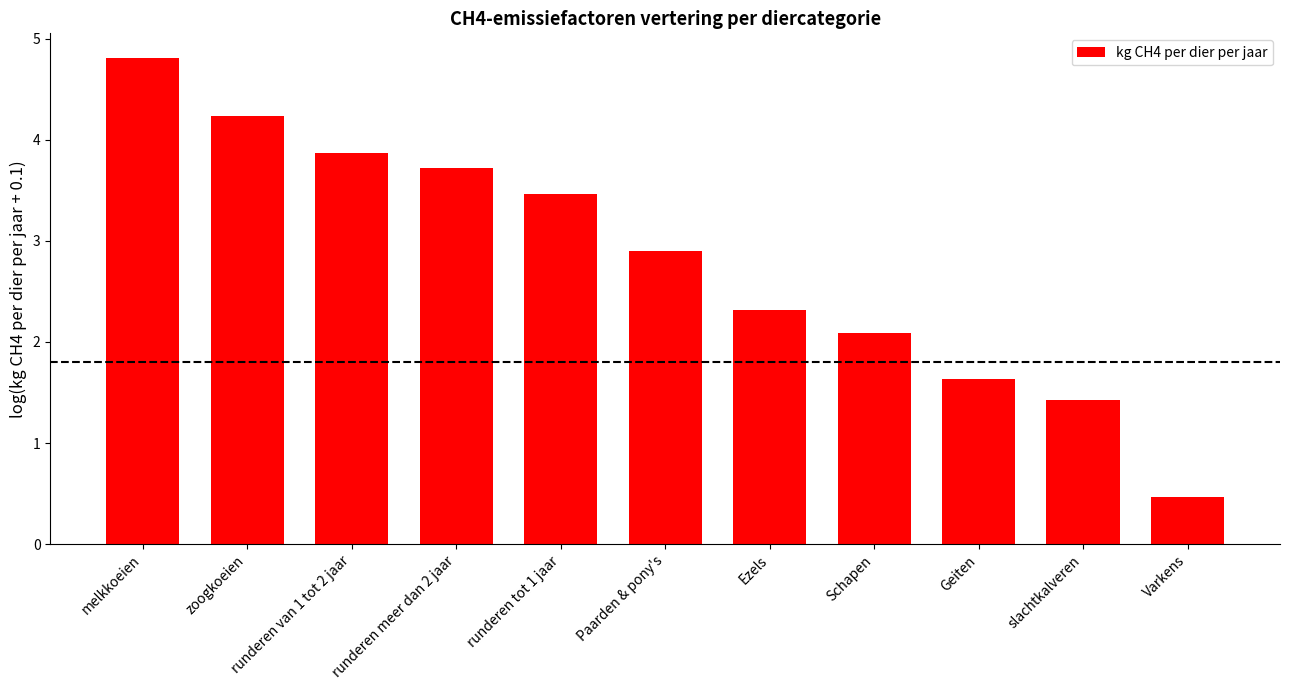

The value at melkkoeien is 8.6. True or false?

False